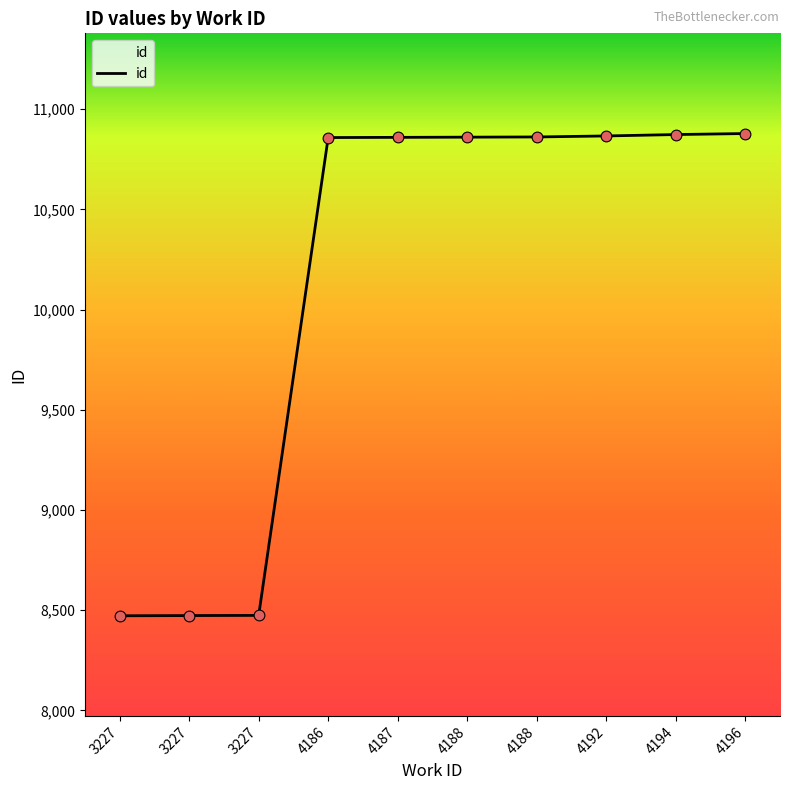

What is the ratio of the value at 4187 to the value at 3227?

1.3